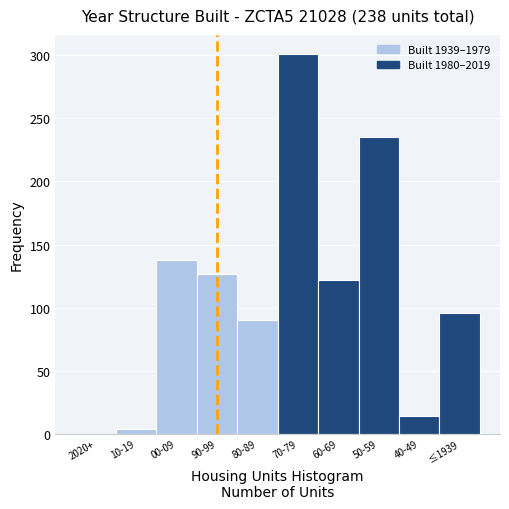

Reading left to right, what are all the values shown in this chart?

2020+=0	10-19=4	00-09=138	90-99=127	80-89=90	70-79=301	60-69=122	50-59=235	40-49=14	≤1939=96